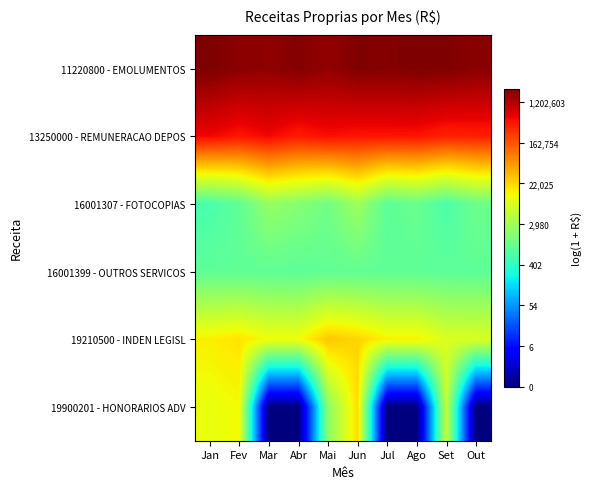

At how many categories does at least one series exceed 12?

10